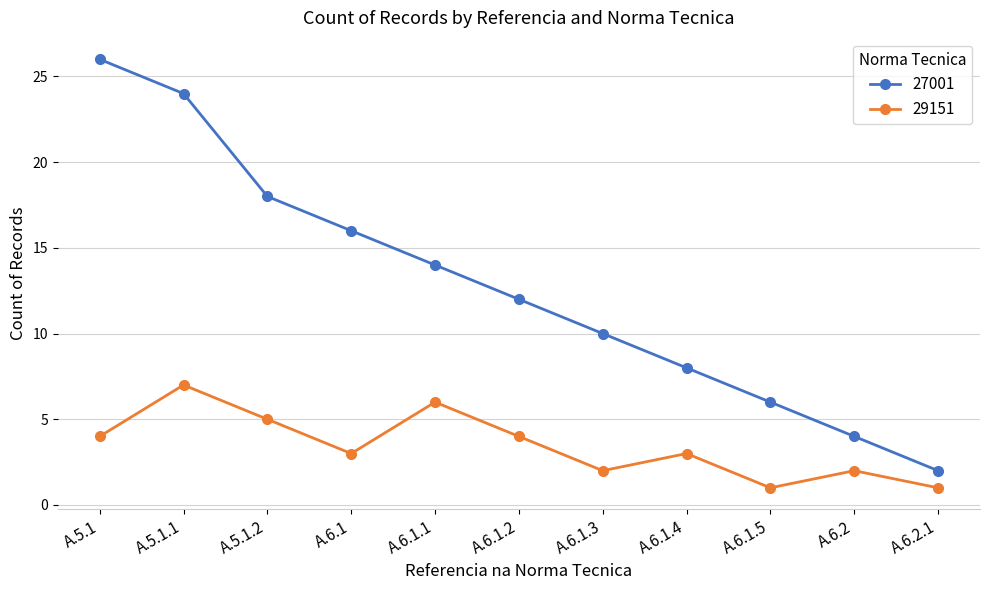

What is the greatest value displayed?

26